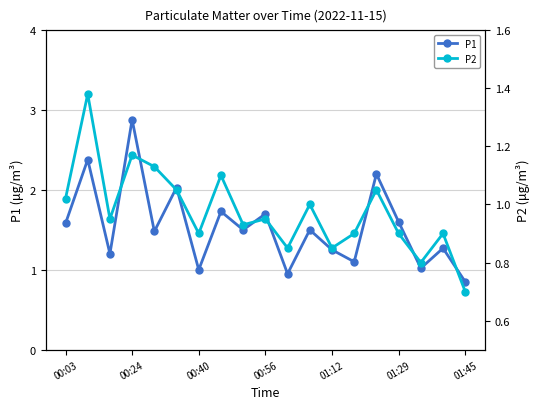

What is the difference between the maximum and minimum values in the P1 series?

2.0